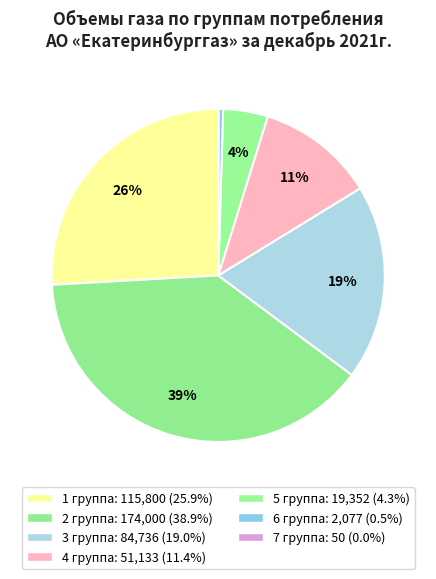

Count the number of slices in the pie.

7